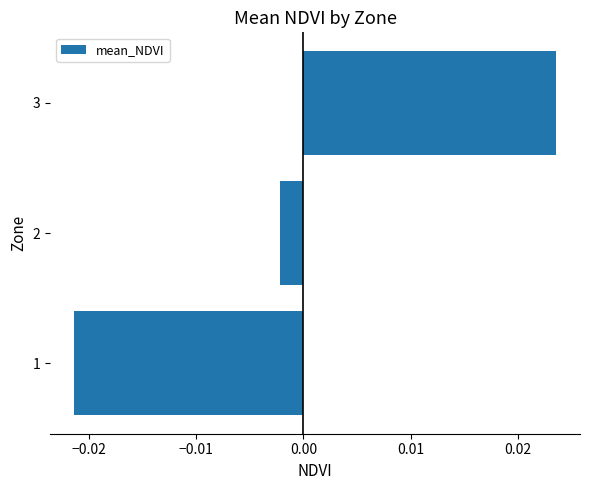

Rank the categories by value from lowest to highest.

1, 2, 3